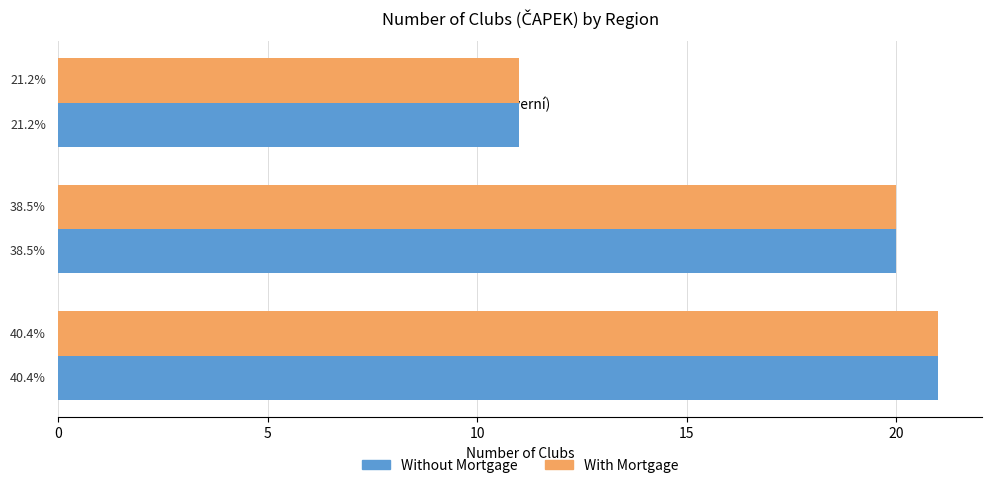

What are all the series names shown in the legend?

Without Mortgage, With Mortgage